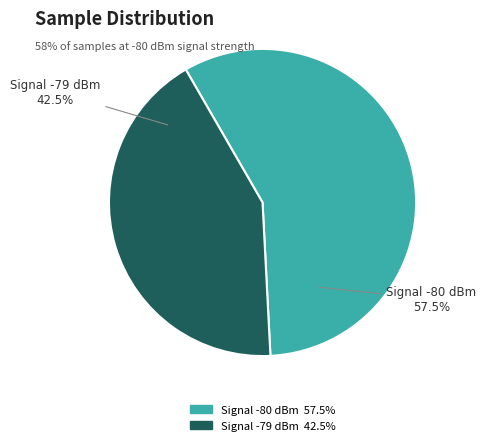

Is there a majority slice in this chart?

Yes